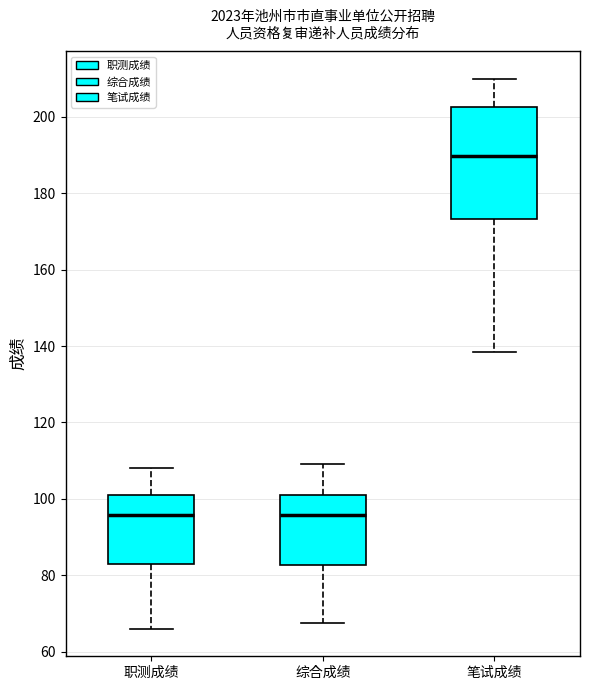

Which box's median line is the highest?

笔试成绩